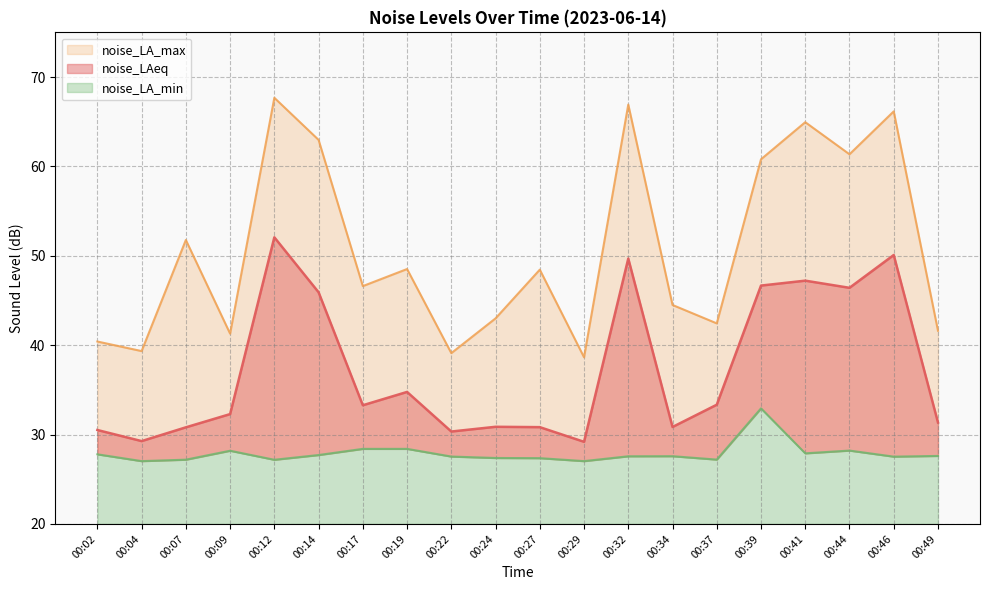

True or false: noise_LA_max and noise_LA_min cross at least once.

False